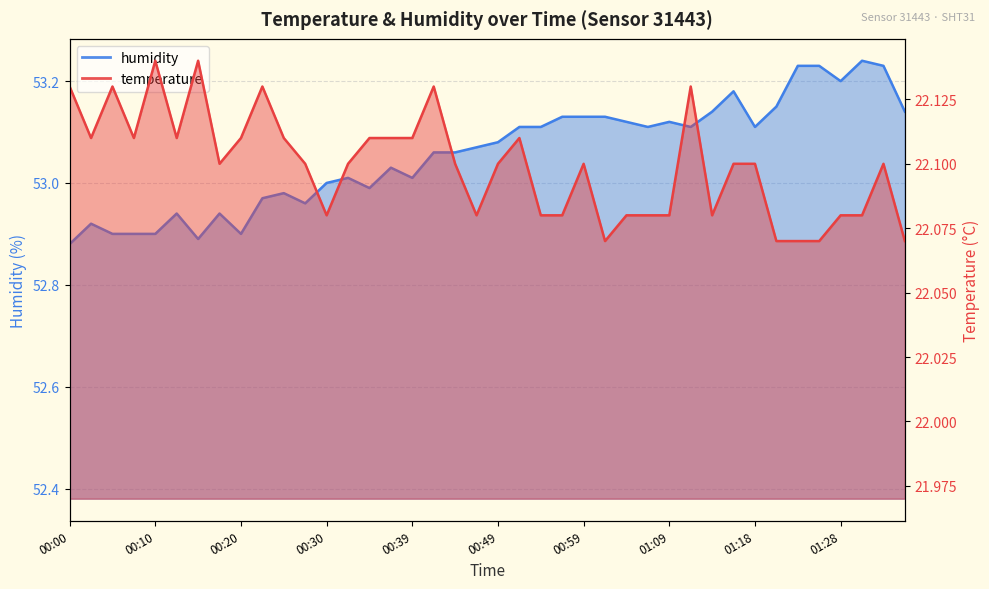

Reading right to left, transcribe all the data shown in this chart.

temperature: 22.1	22.1	22.1	22.1	22.1	22.1	22.1	22.1	22.1	22.1	22.1	22.1	22.1	22.1	22.1	22.1	22.1	22.1	22.1	22.1	22.1	22.1	22.1	22.1	22.1	22.1	22.1	22.1	22.1	22.1	22.1	22.1	22.1	22.1	22.1	22.1	22.1	22.1	22.1	22.1
humidity: 53.1	53.2	53.2	53.2	53.2	53.2	53.1	53.1	53.2	53.1	53.1	53.1	53.1	53.1	53.1	53.1	53.1	53.1	53.1	53.1	53.1	53.1	53.1	53.0	53.0	53.0	53.0	53.0	53.0	53.0	53.0	52.9	52.9	52.9	52.9	52.9	52.9	52.9	52.9	52.9